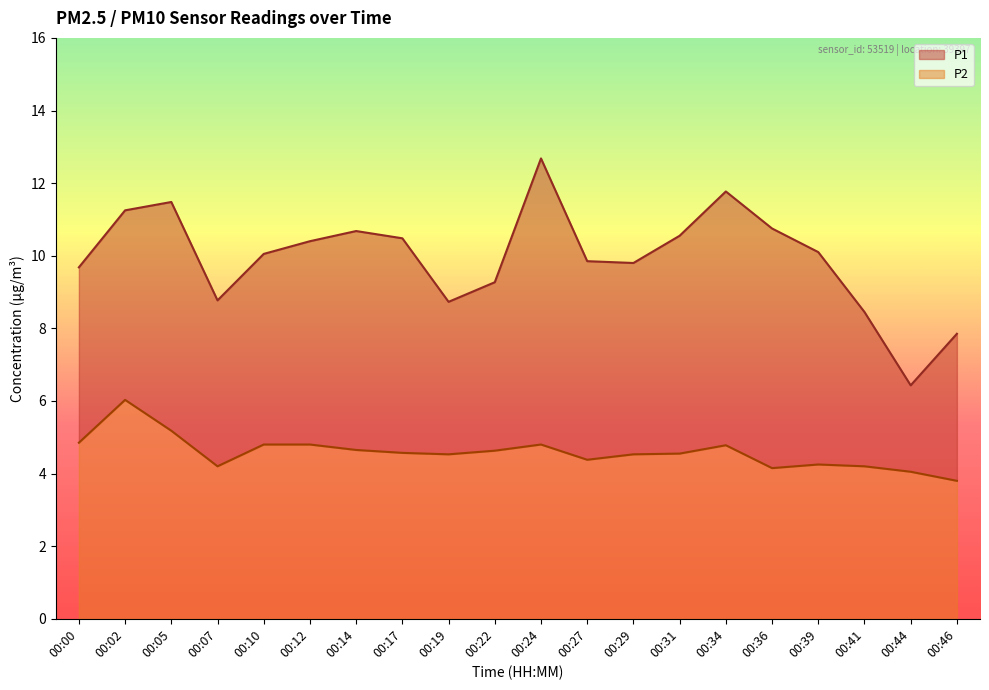

What is the sum of the P2 values at 00:17 and 00:12?

9.4